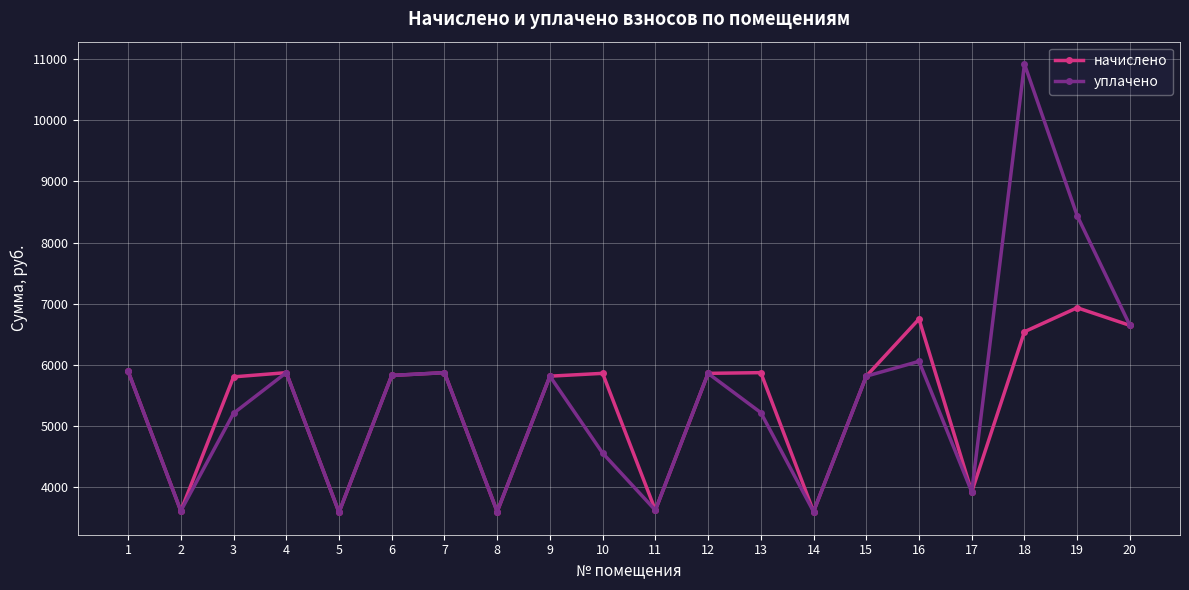

At which label is уплачено closest to 7254?

20